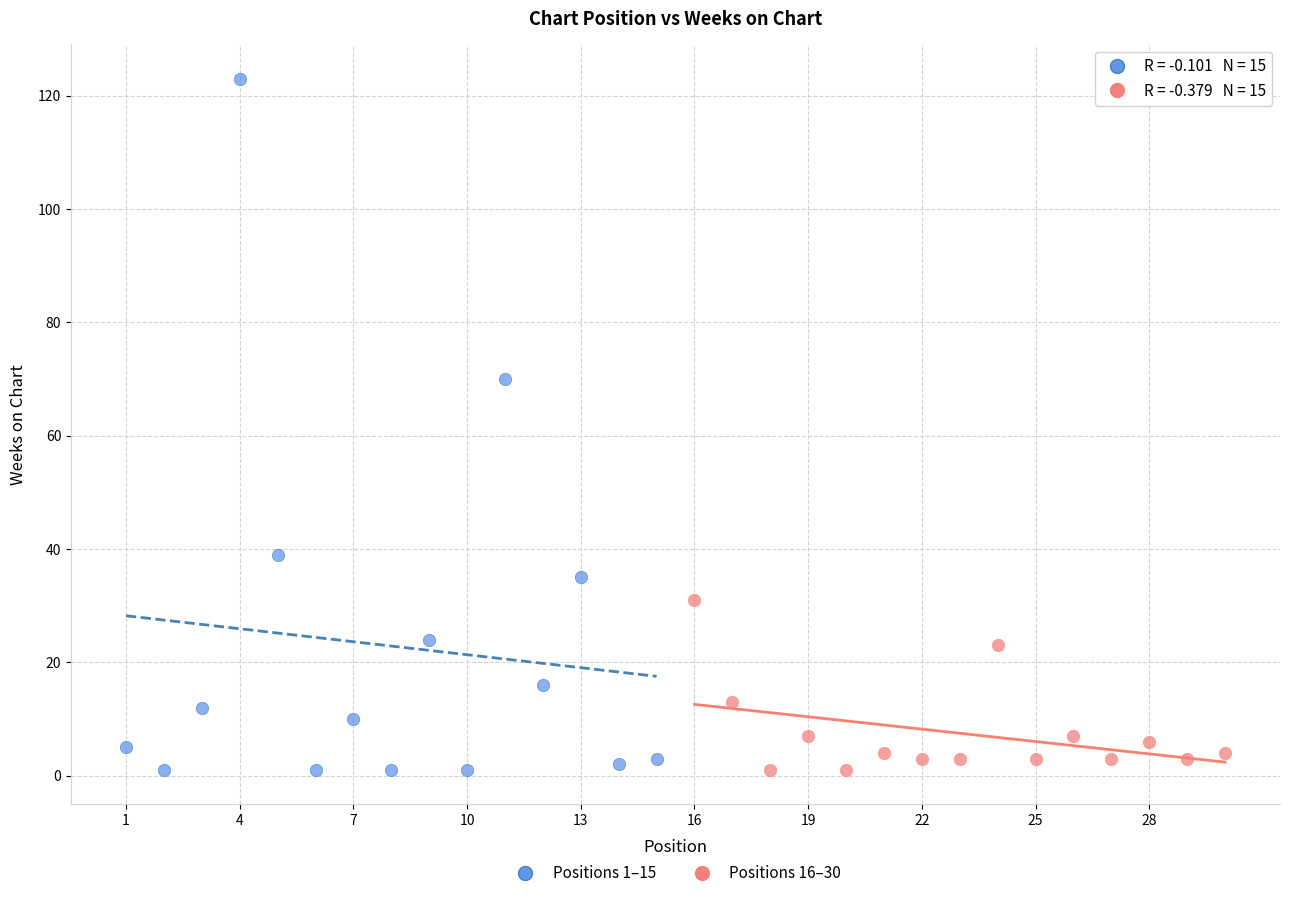

What are all the series names shown in the legend?

Positions 1–15, Positions 16–30